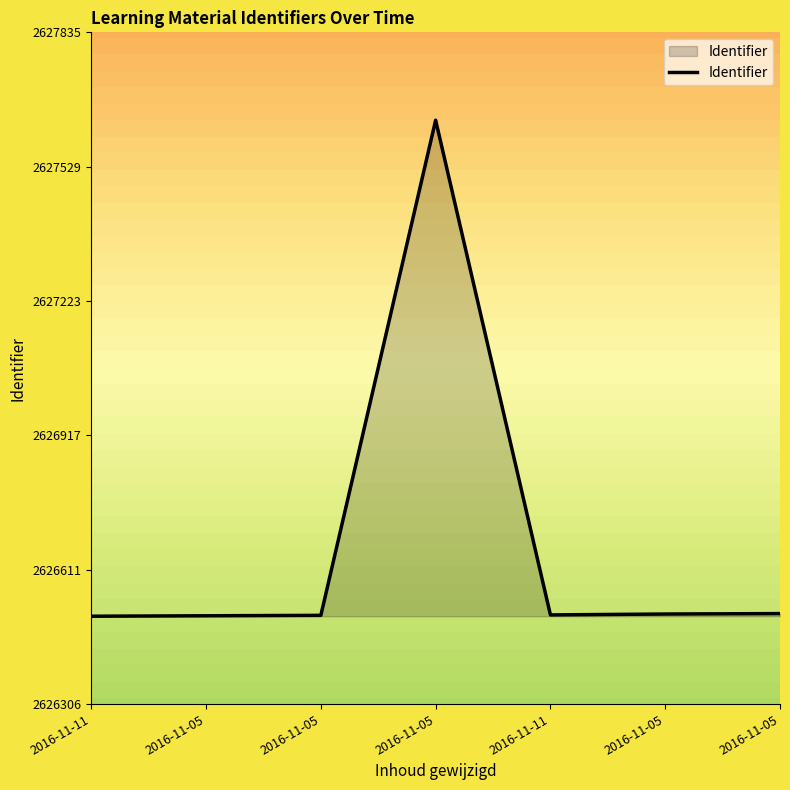

At which category does the chart reach its peak across all series?

2016-11-05